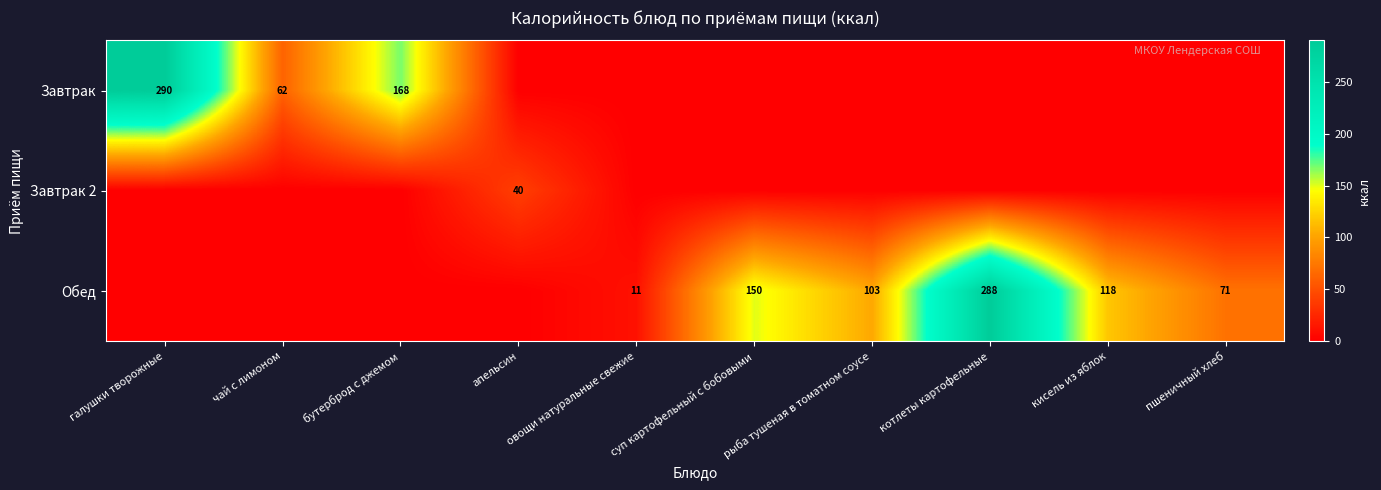

How many series are shown in this chart?

3